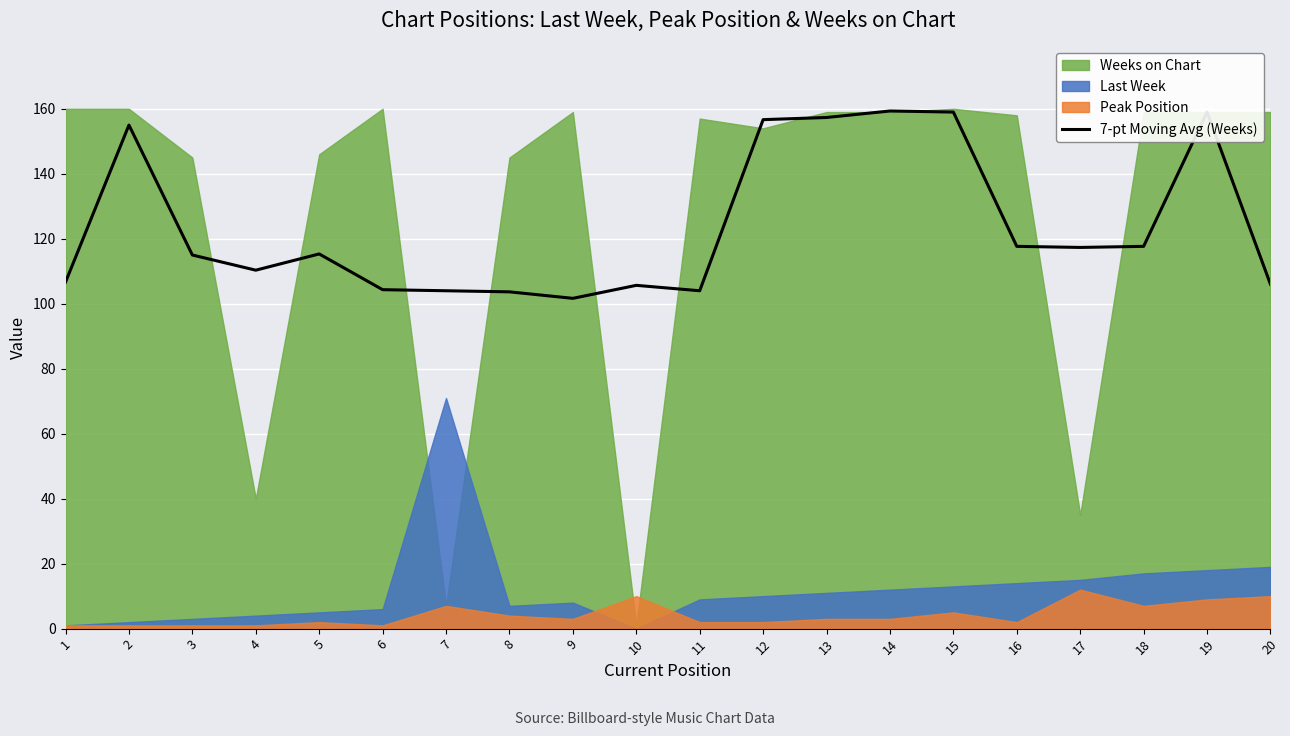

What is the difference between the second highest and minimum values?

57.3